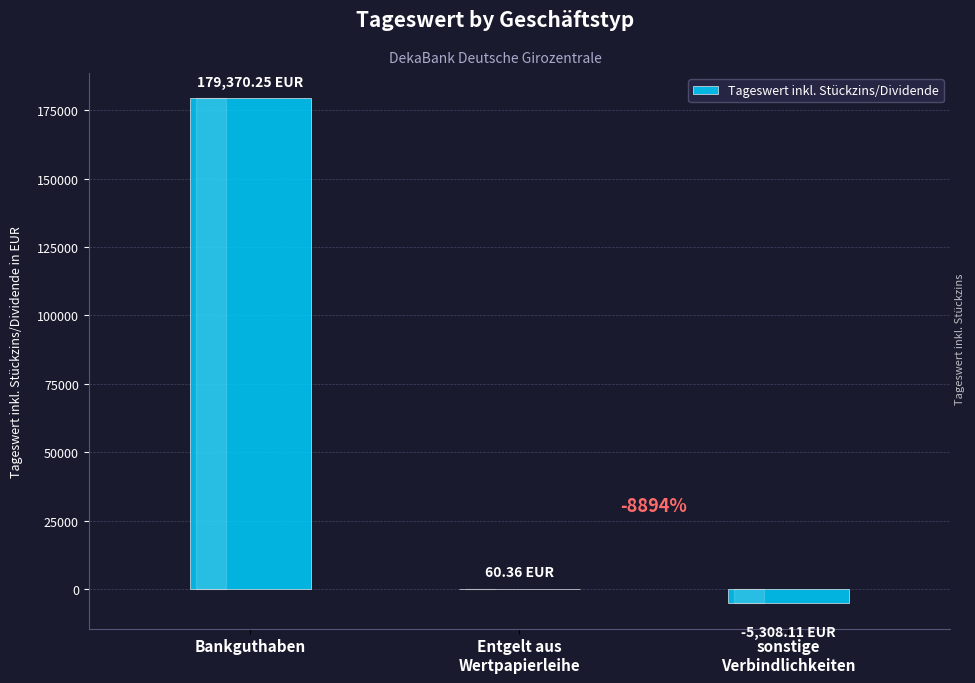

At which category does the chart reach its minimum across all series?

sonstige
Verbindlichkeiten